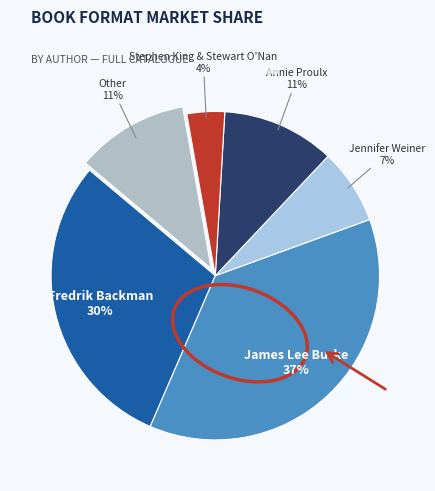

Count the number of slices in the pie.

6